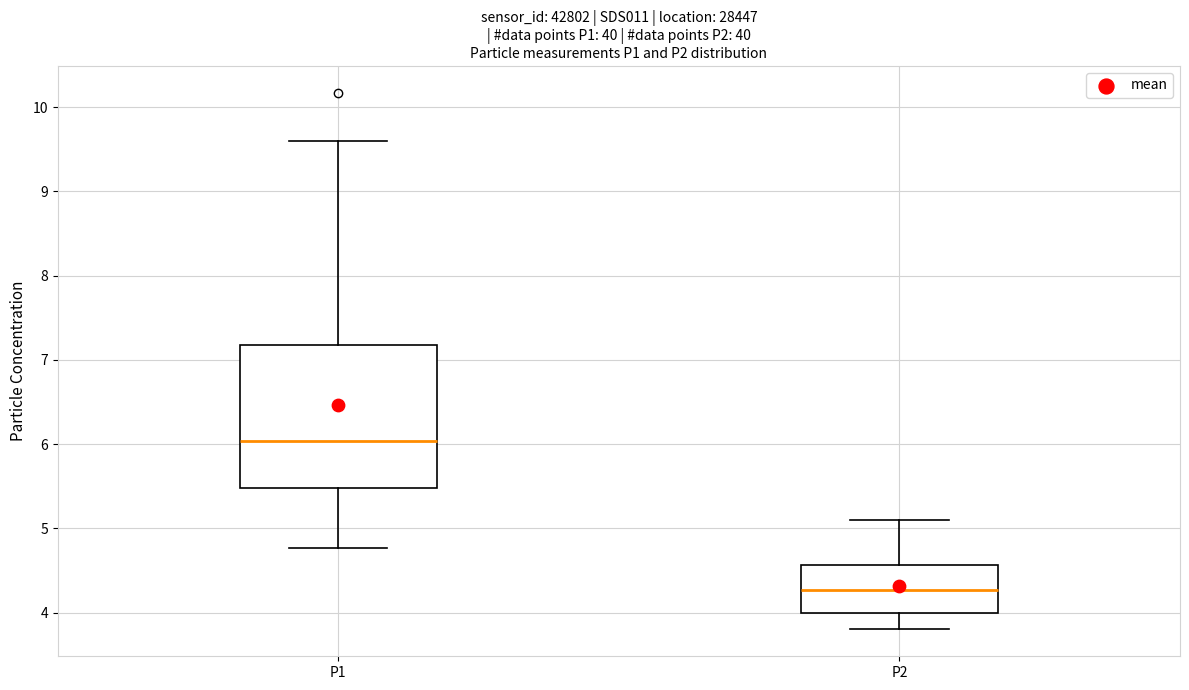

Comparing the boxes themselves (not the whiskers), which one is the tallest?

P1